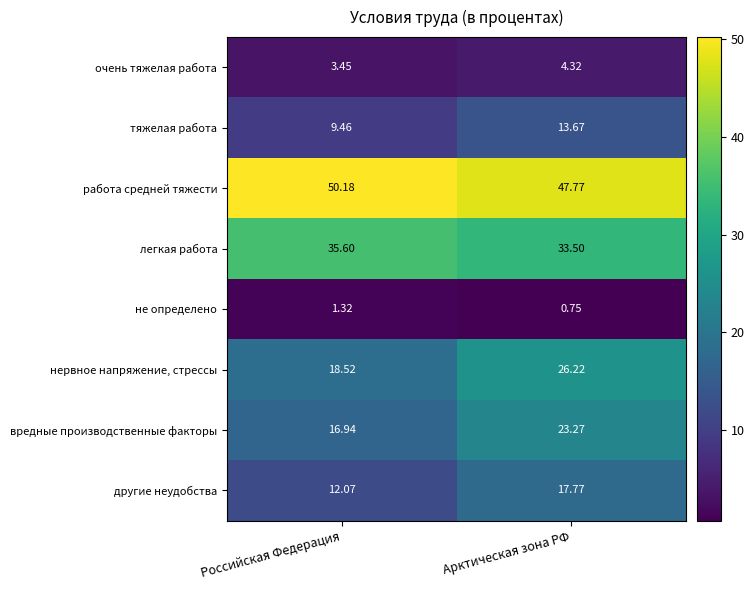

At which label is легкая работа closest to 34?

Арктическая зона РФ